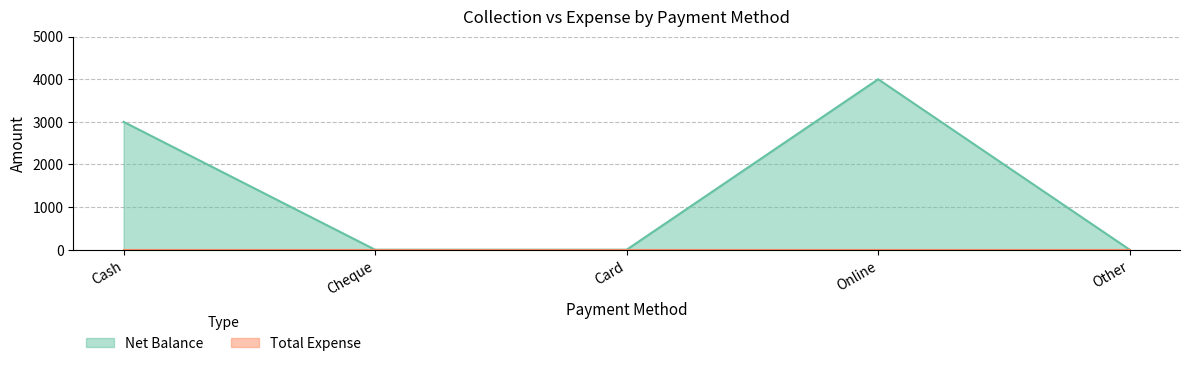

True or false: the data shows 0 at Other.

True